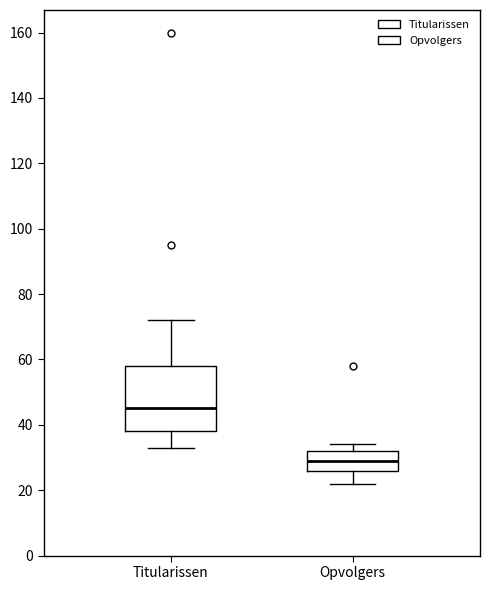

Reading left to right, transcribe this box plot: for each box, give where its median line is, the range the box spans, and where its two whiskers end, as read against the y-axis. The values are not printed on the chart, so give them approximately, as read against the axis.

Titularissen: median 46, box 38 to 58, whiskers 34 to 72
Opvolgers: median 30, box 26 to 32, whiskers 22 to 34